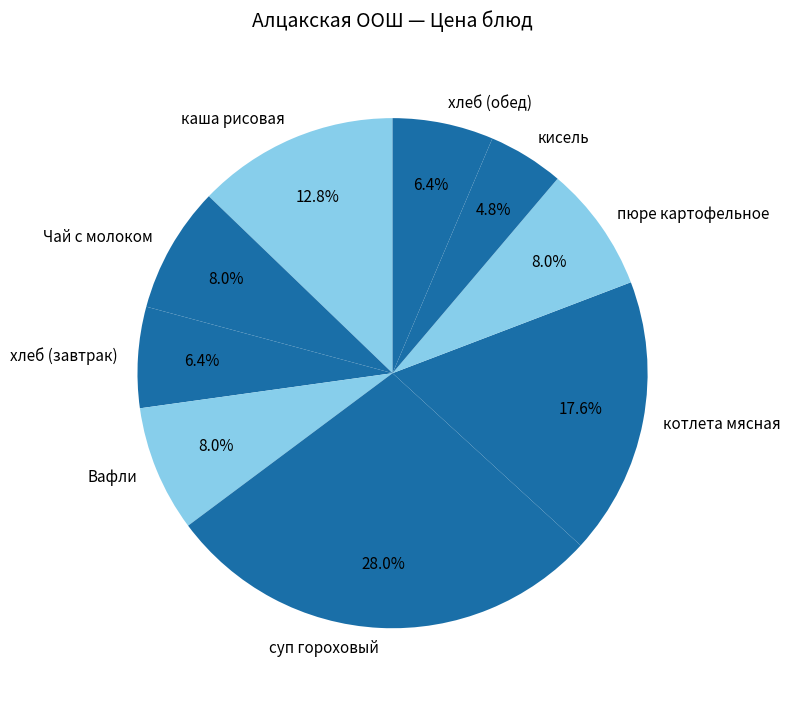

What is the smallest slice in the pie chart?

кисель